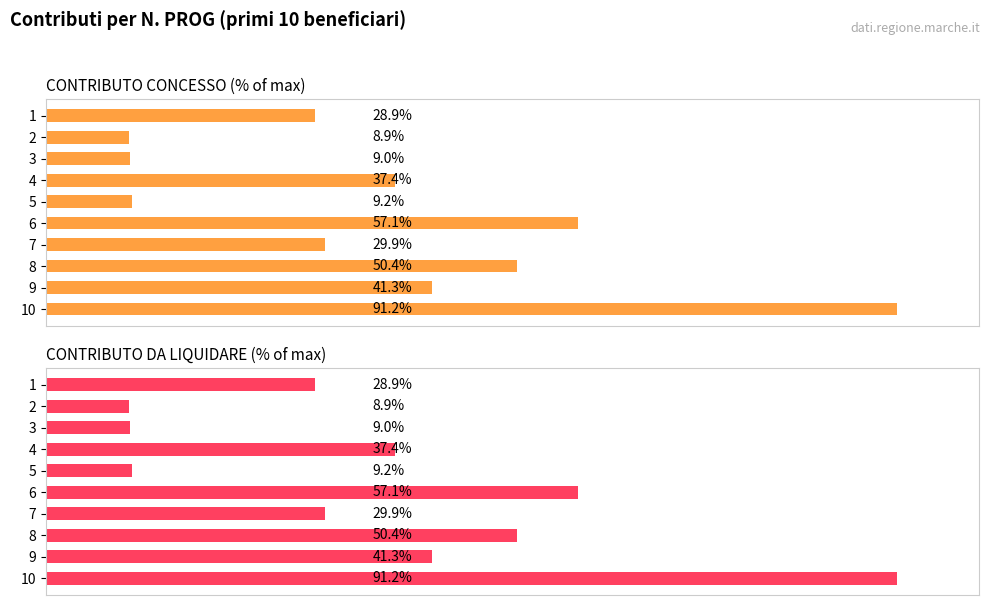

Rank the series by their maximum value, from highest to lowest.

CONTRIBUTO CONCESSO, CONTRIBUTO DA LIQUIDARE